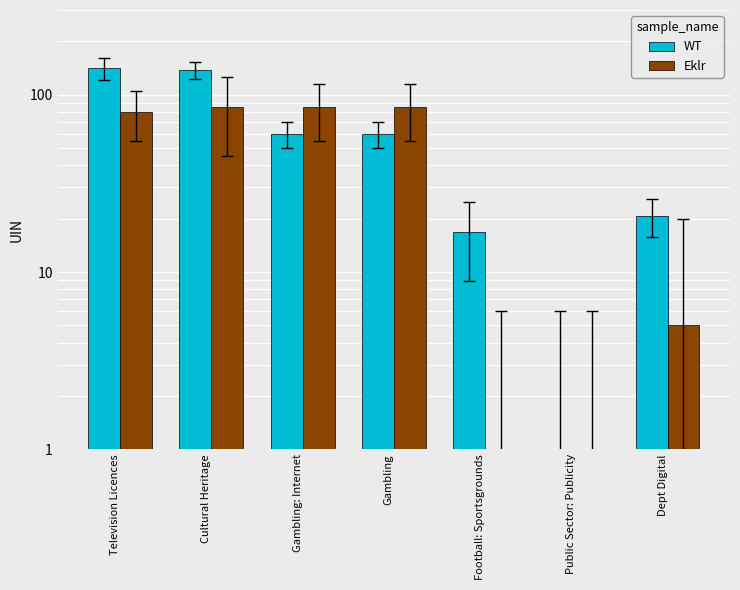

What is the label of the 1st bar from the left?

Television Licences